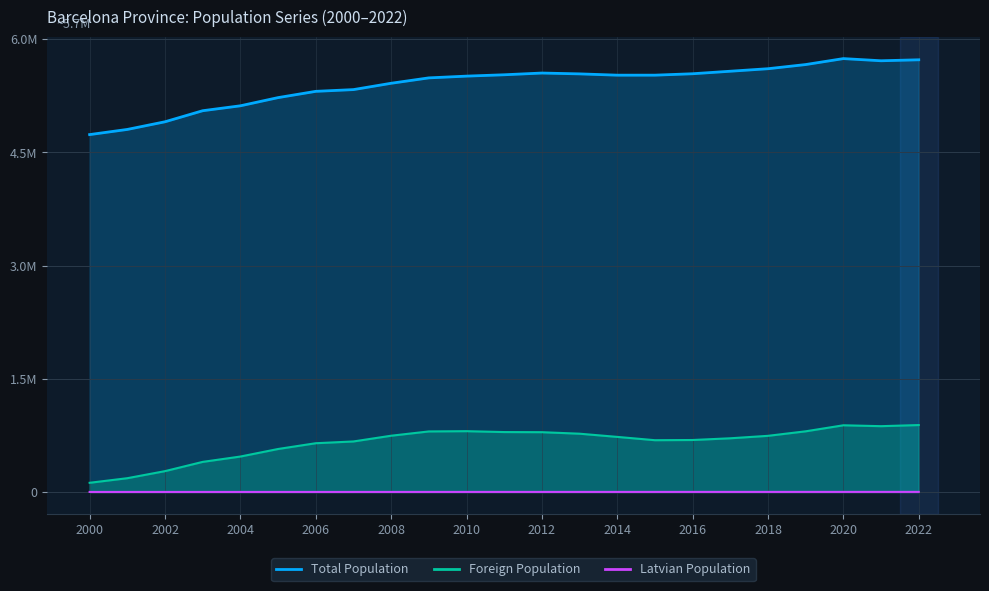

True or false: Latvian Population has more than 2 interior local peaks.

False